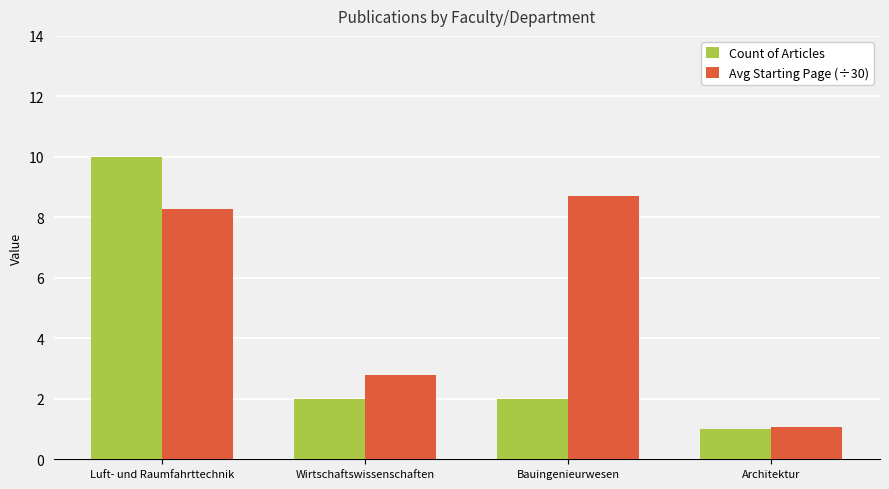

What is the average value of the Count of Articles series?

3.8